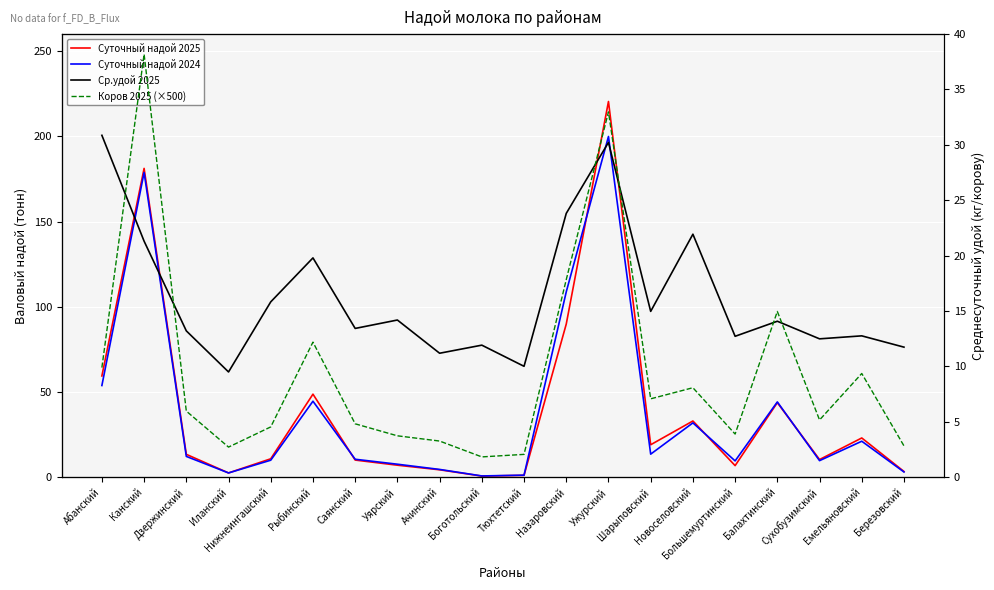

Reading right to left, transcribe all the data shown in this chart.

Суточный надой 2025: 3.3	22.9	10.3	43.7	6.7	32.9	18.9	220.4	89.8	1.0	0.6	4.2	7.0	10.0	48.6	10.7	2.4	13.3	181.2	59.3
Суточный надой 2024: 3.0	21.0	9.6	44.1	9.5	31.8	13.4	199.9	108.7	1.1	0.6	4.5	7.5	10.4	44.5	9.9	2.4	12.1	178.8	53.7
Ср.удой 2025: 11.7	12.8	12.5	14.1	12.7	21.9	15.0	30.2	23.8	10.0	11.9	11.2	14.2	13.4	19.8	15.8	9.5	13.2	21.3	30.9
Коров 2025 (×500): 0.6	3.6	1.6	6.2	1.1	3.0	2.5	14.6	7.5	0.2	0.1	0.8	1.0	1.5	4.9	1.4	0.5	2.0	17.0	3.8